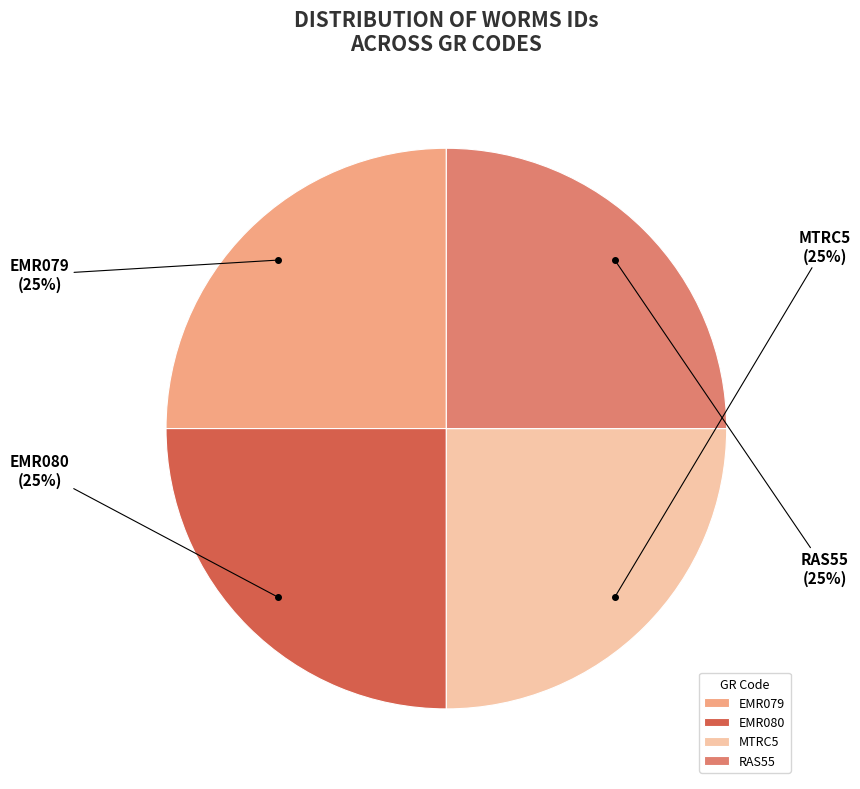

To the nearest percent, what percentage of the pie is EMR080?

25%